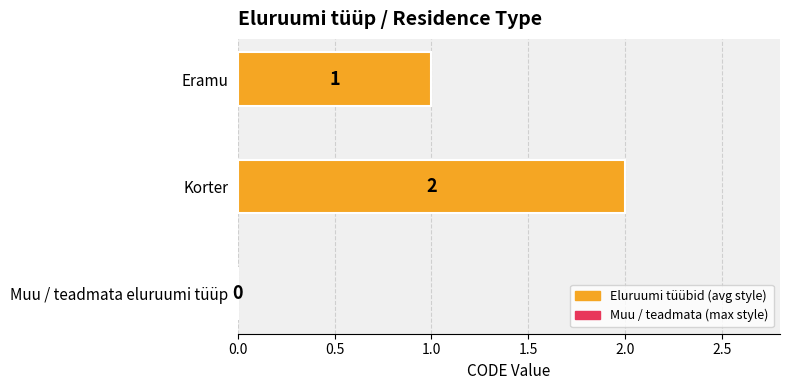

The value at Muu / teadmata eluruumi tüüp is 1. True or false?

False